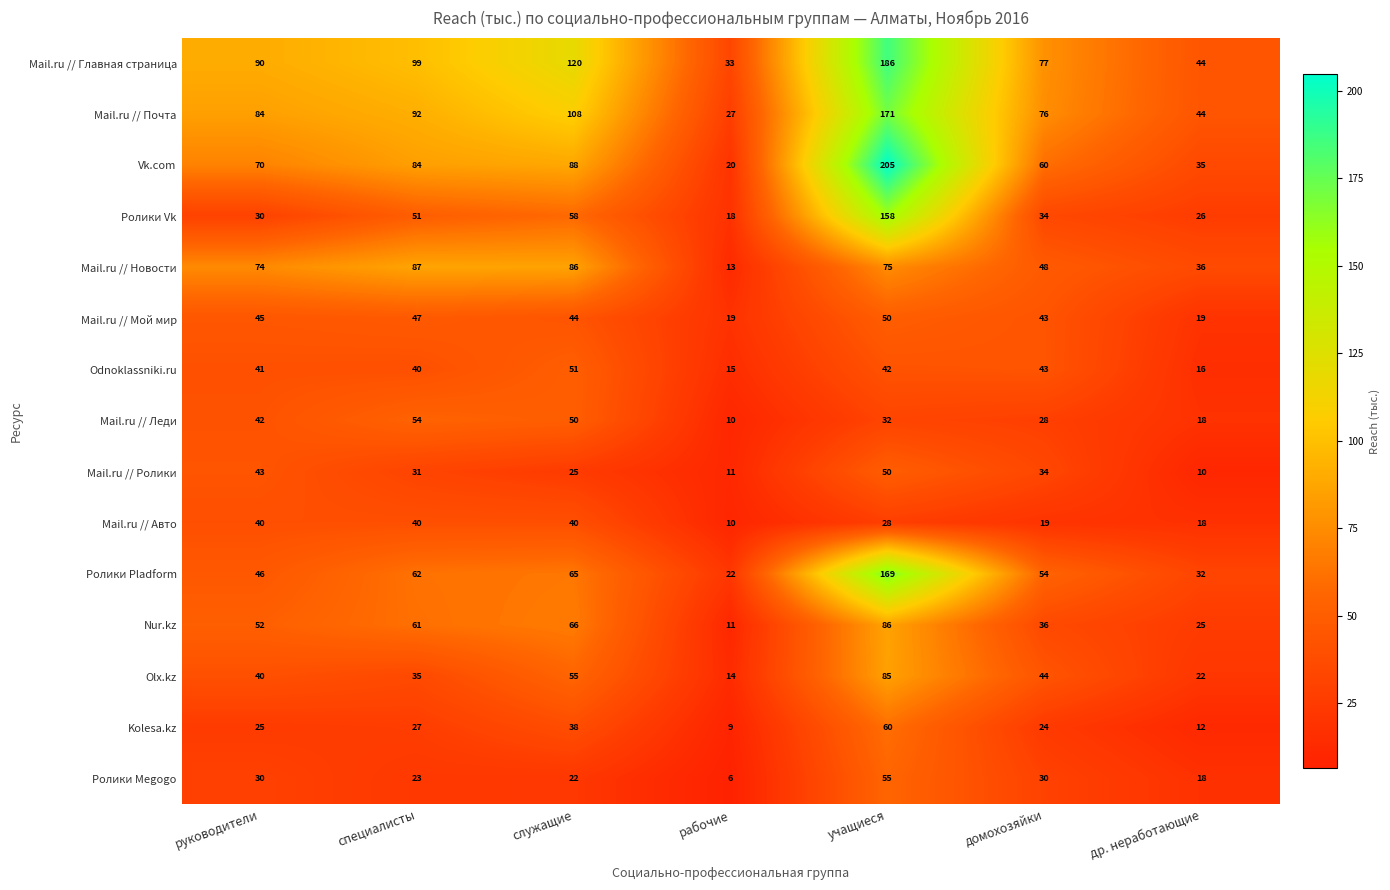

What is the sum of all Ролики Megogo values?

184